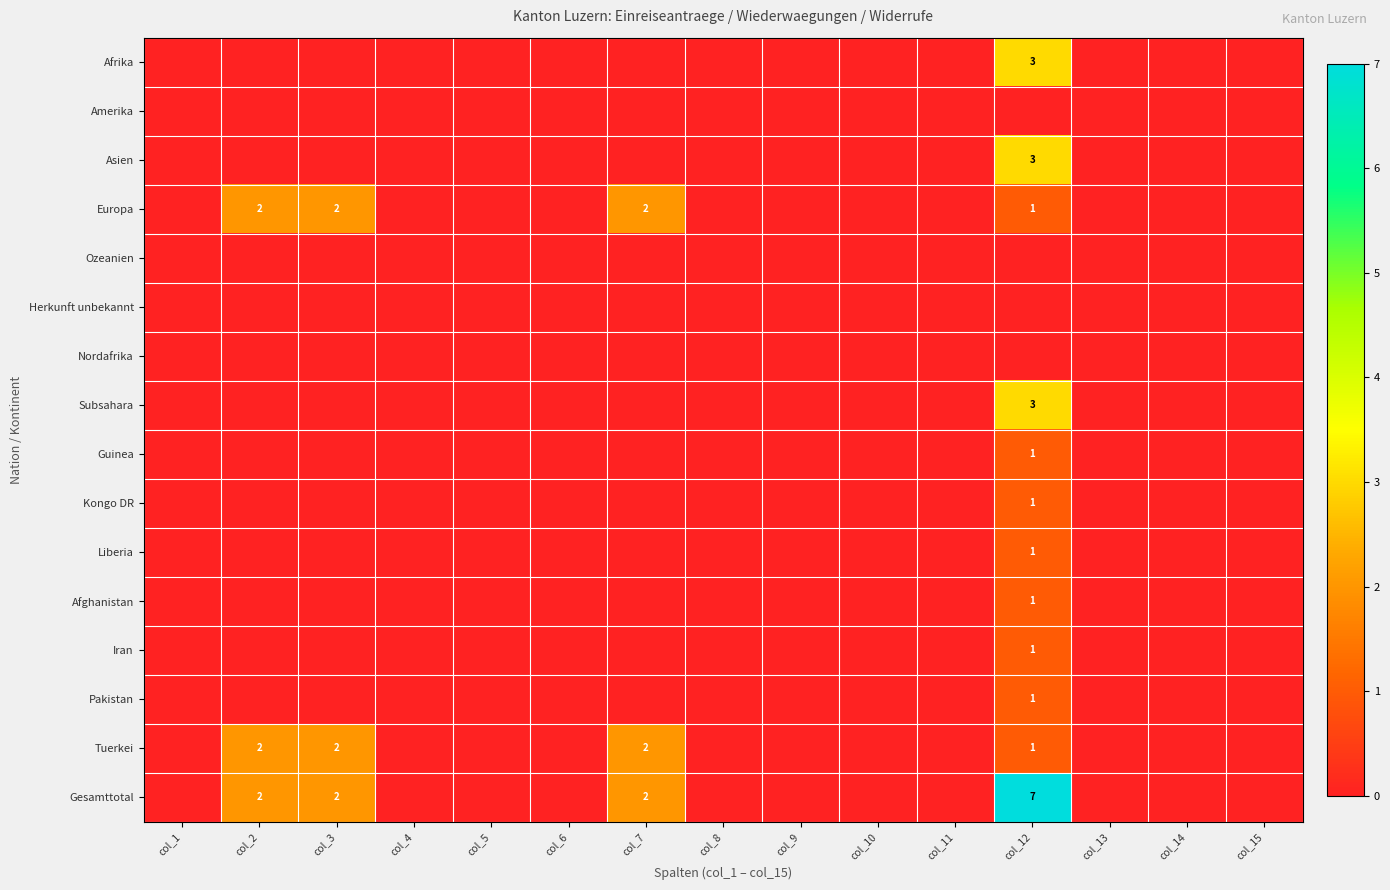

Between col_2 and col_1, which is larger?

col_2